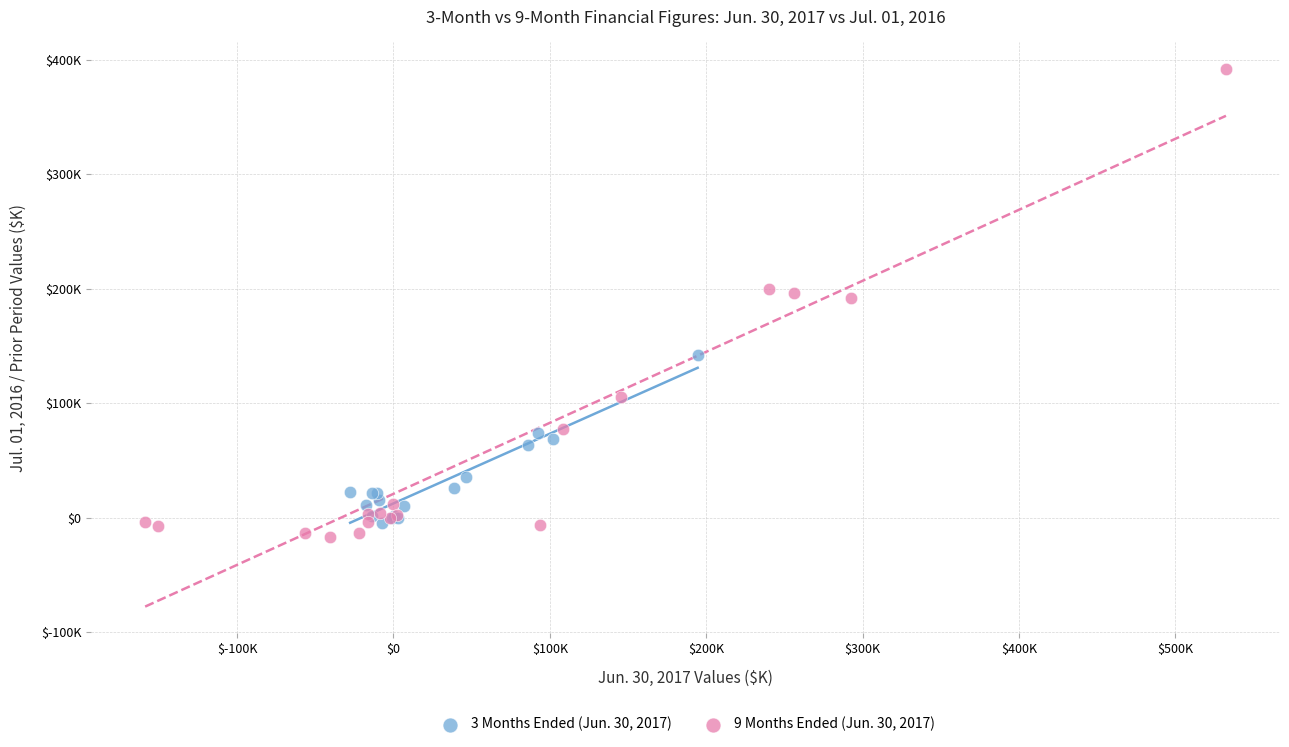

Which series has the widest spread of Y values?

9 Months Ended (Jun. 30, 2017)